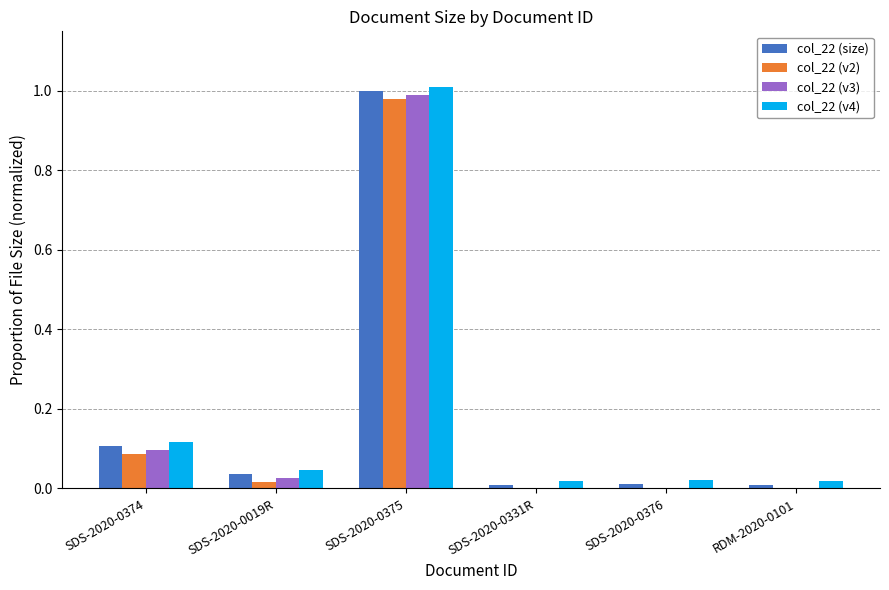

Is it true that col_22 (v2) equals 0.3 at SDS-2020-0376?

False